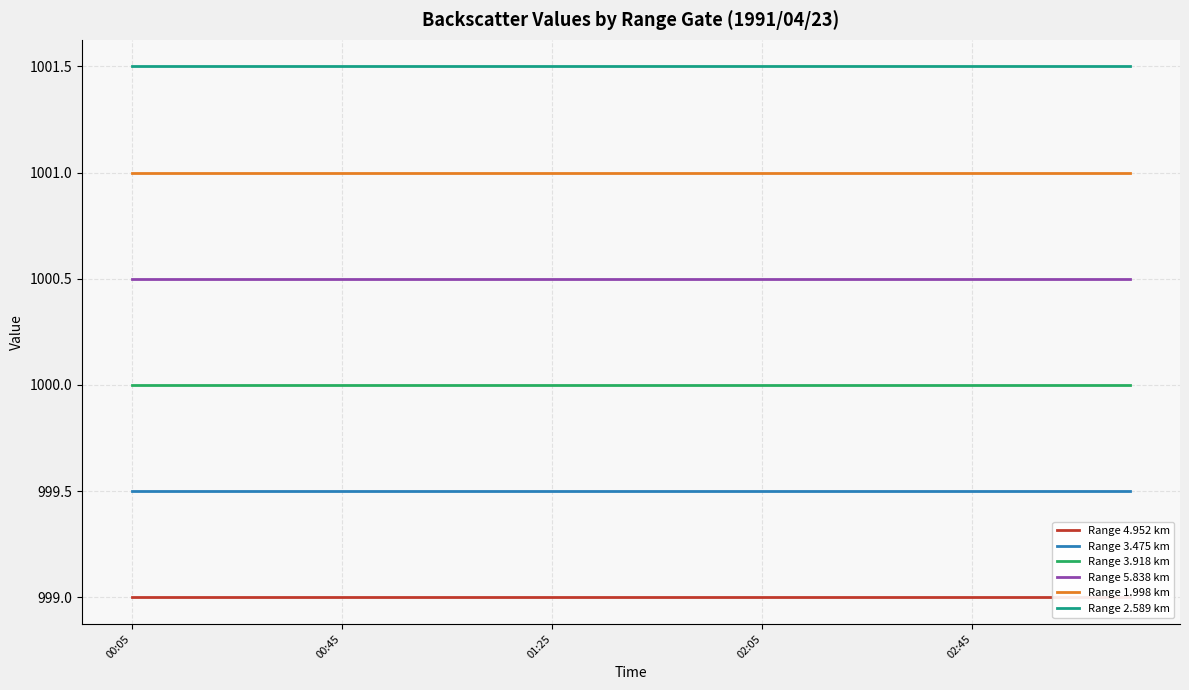

True or false: Range 3.918 km and Range 5.838 km intersect in this chart.

False